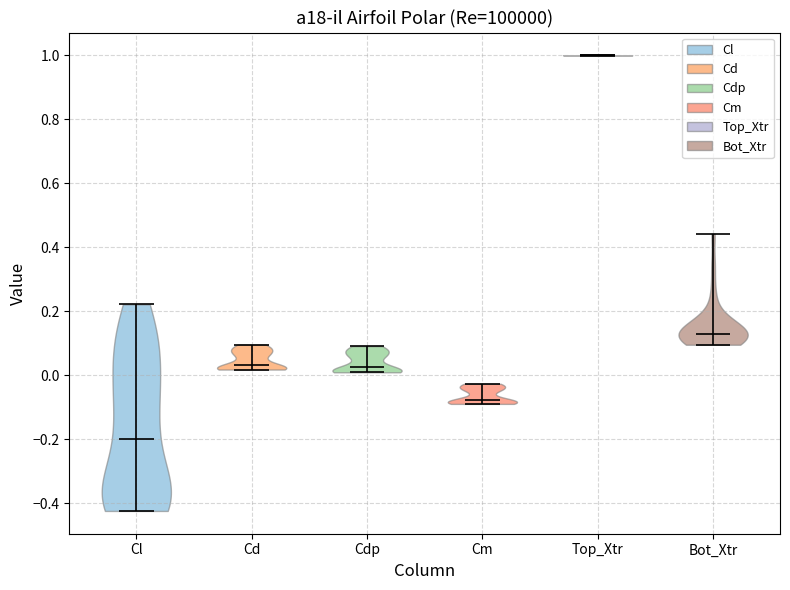

What is the highest point the violin for Bot_Xtr reaches on the y-axis? The values are not printed on the chart, so give them approximately, as read against the axis.

0.44